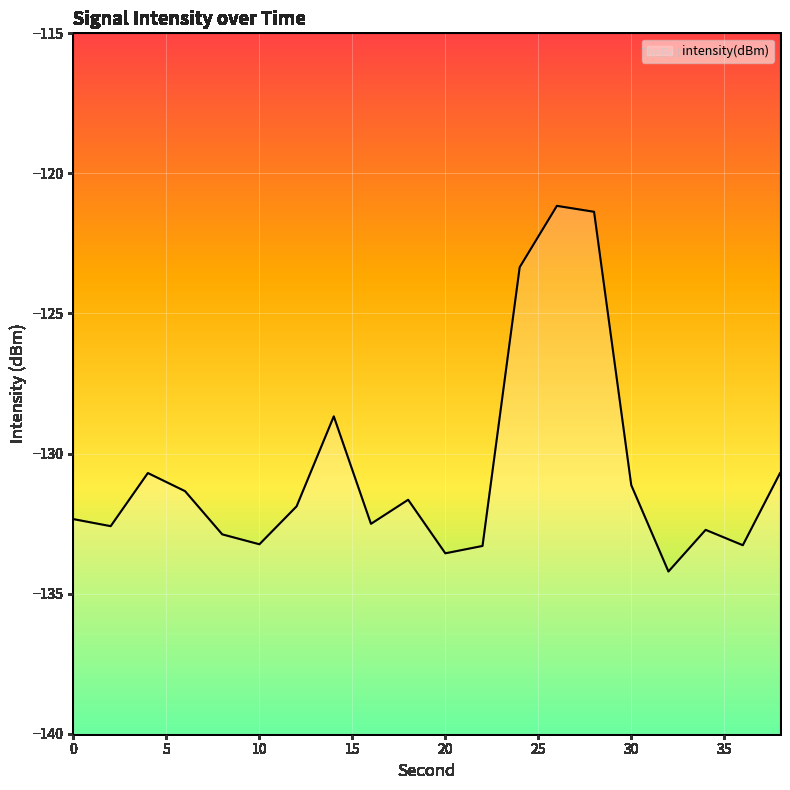

What is the minimum value shown in the chart?

-134.2